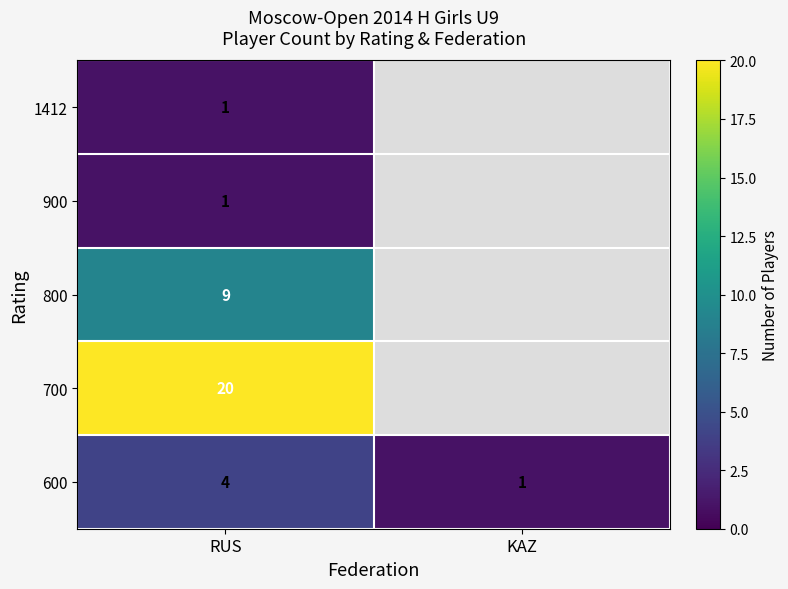

Is the value of 900 at RUS greater than the value of 800 at RUS?

No